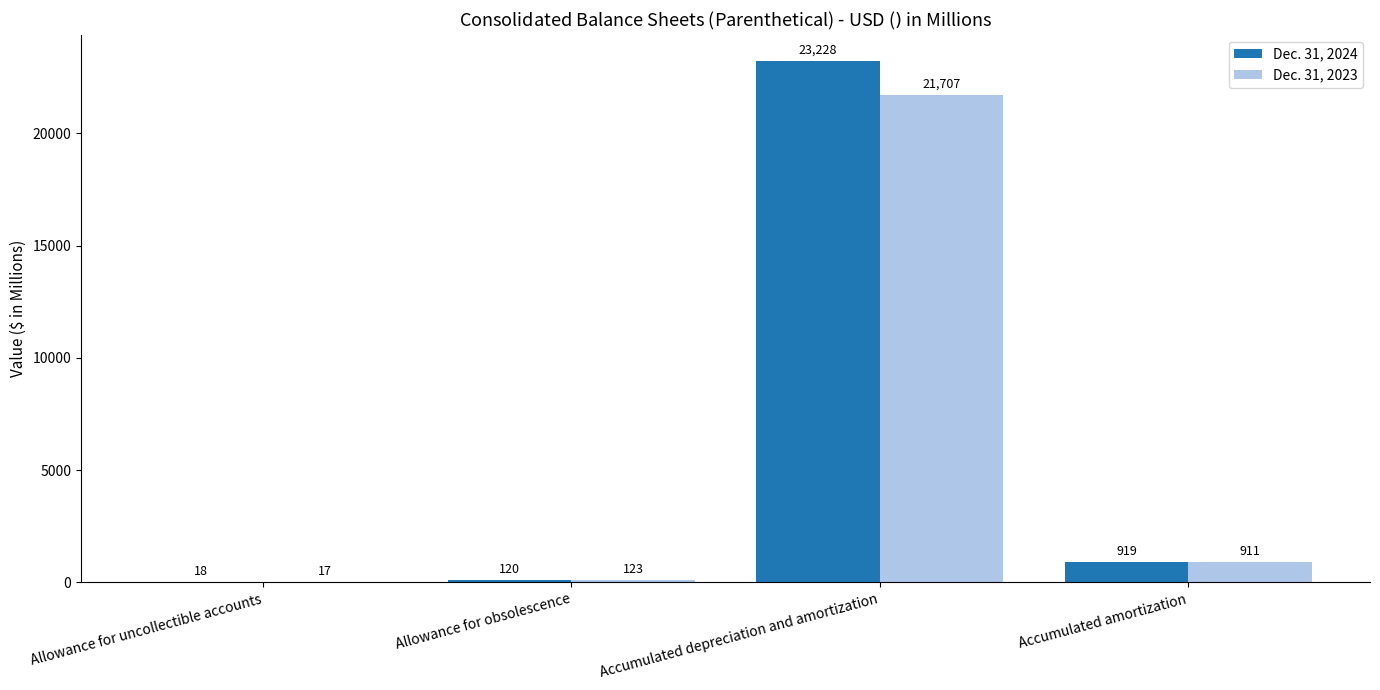

At which category is the sum across all series the highest?

Accumulated depreciation and amortization